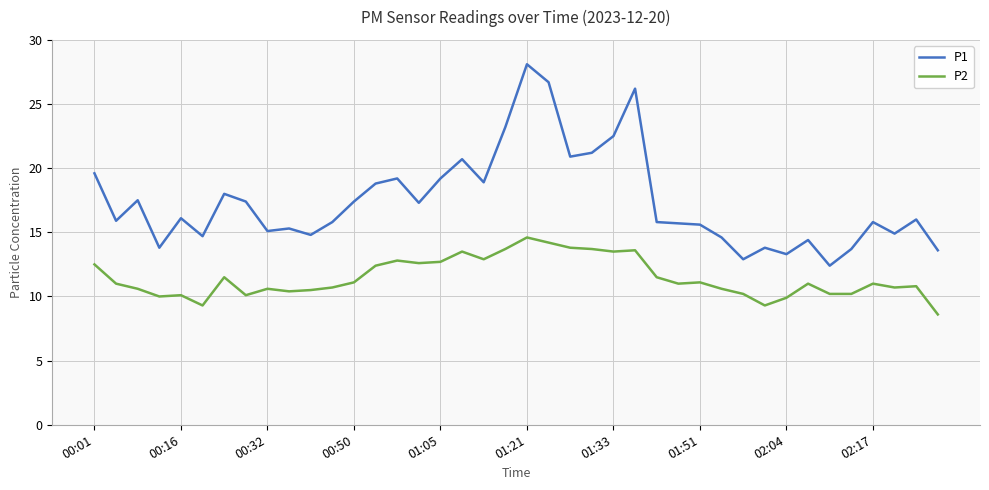

What is the greatest value displayed?

28.1